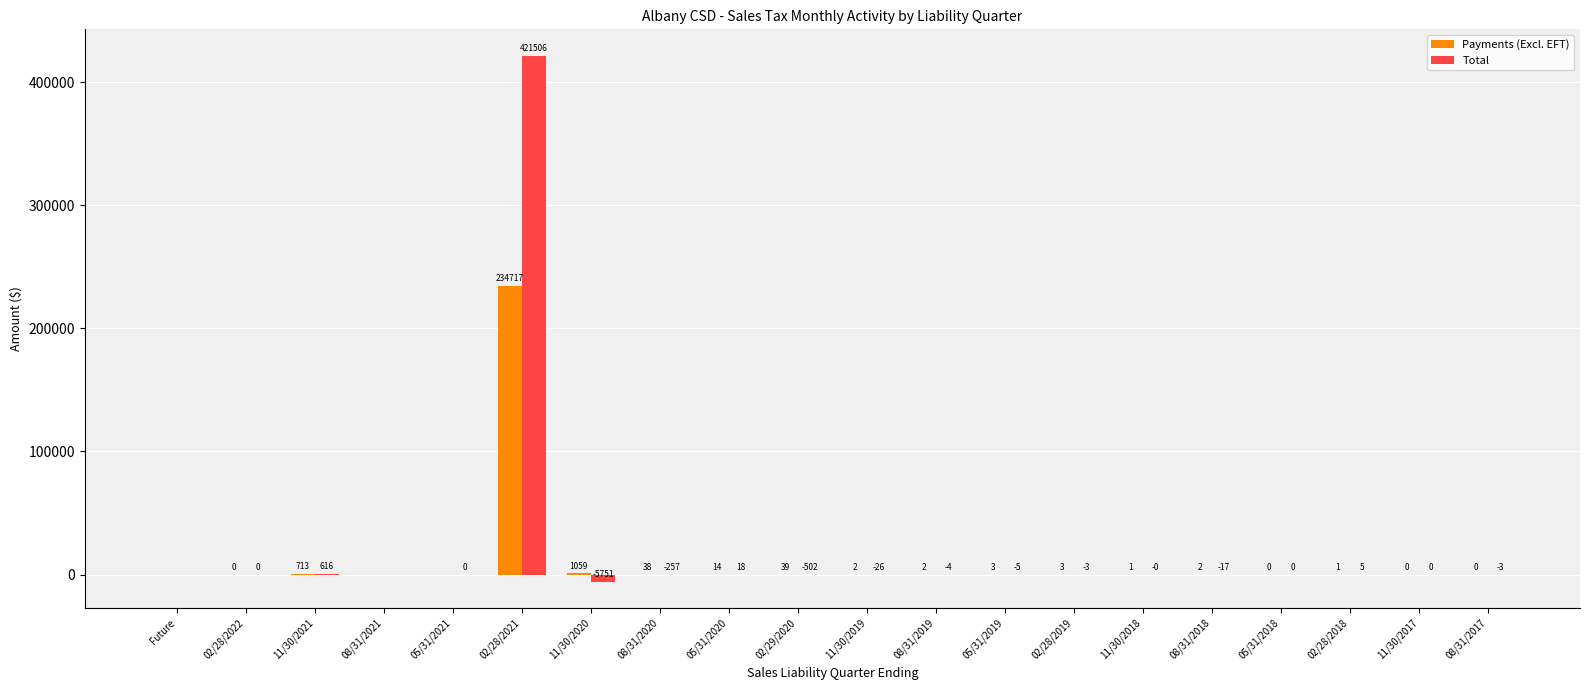

Are the bars grouped side by side (vs. stacked)?

Yes